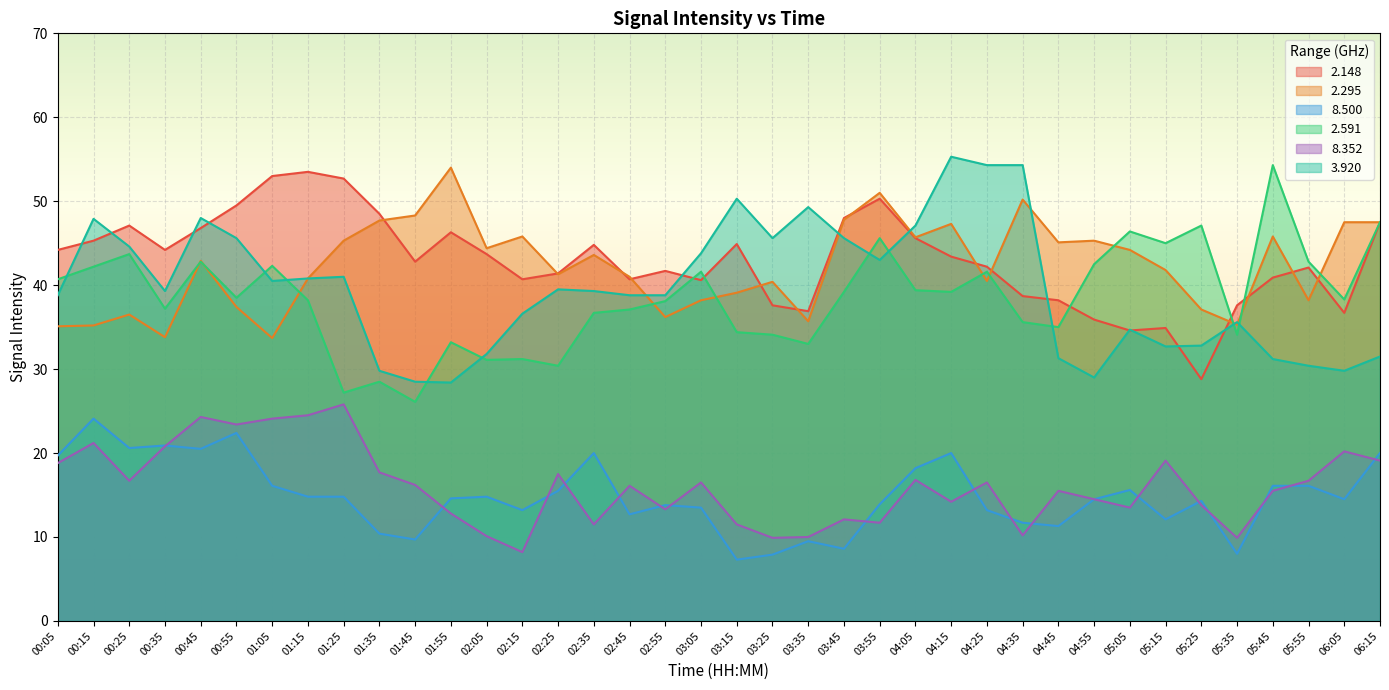

True or false: 2.148 has a value of 40.7 at 02:45.

True